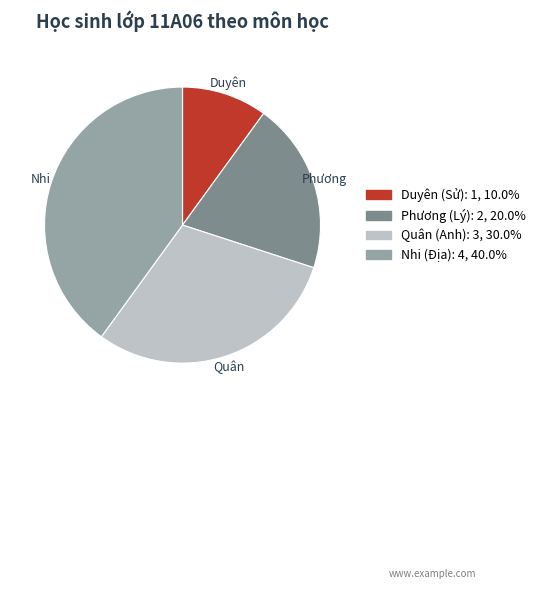

Does any single category account for the majority?

No